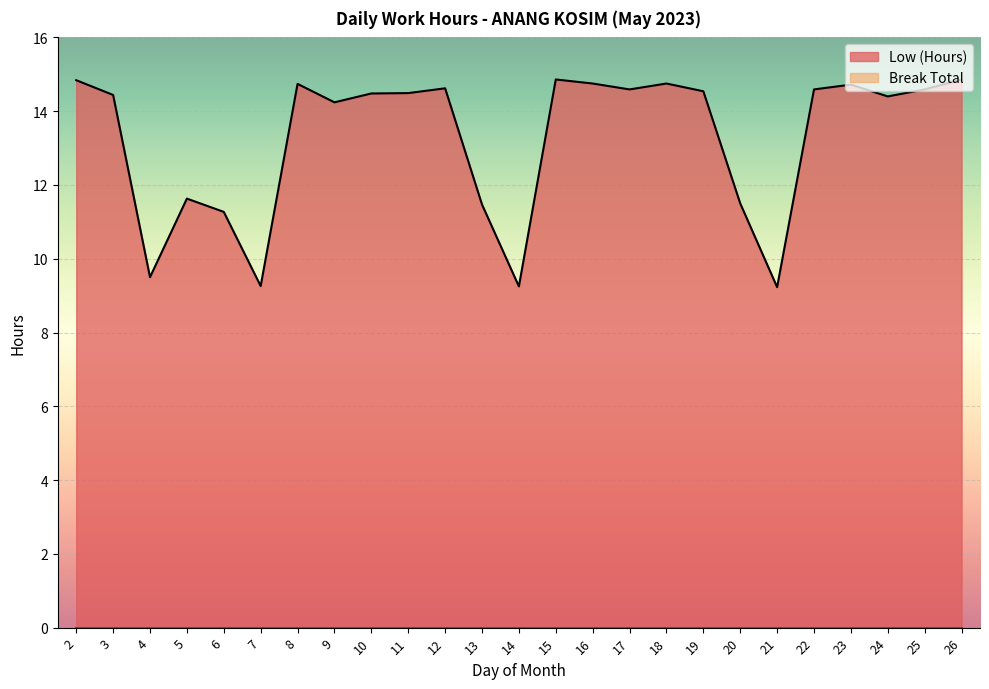

What is the approximate value at 9?

14.2